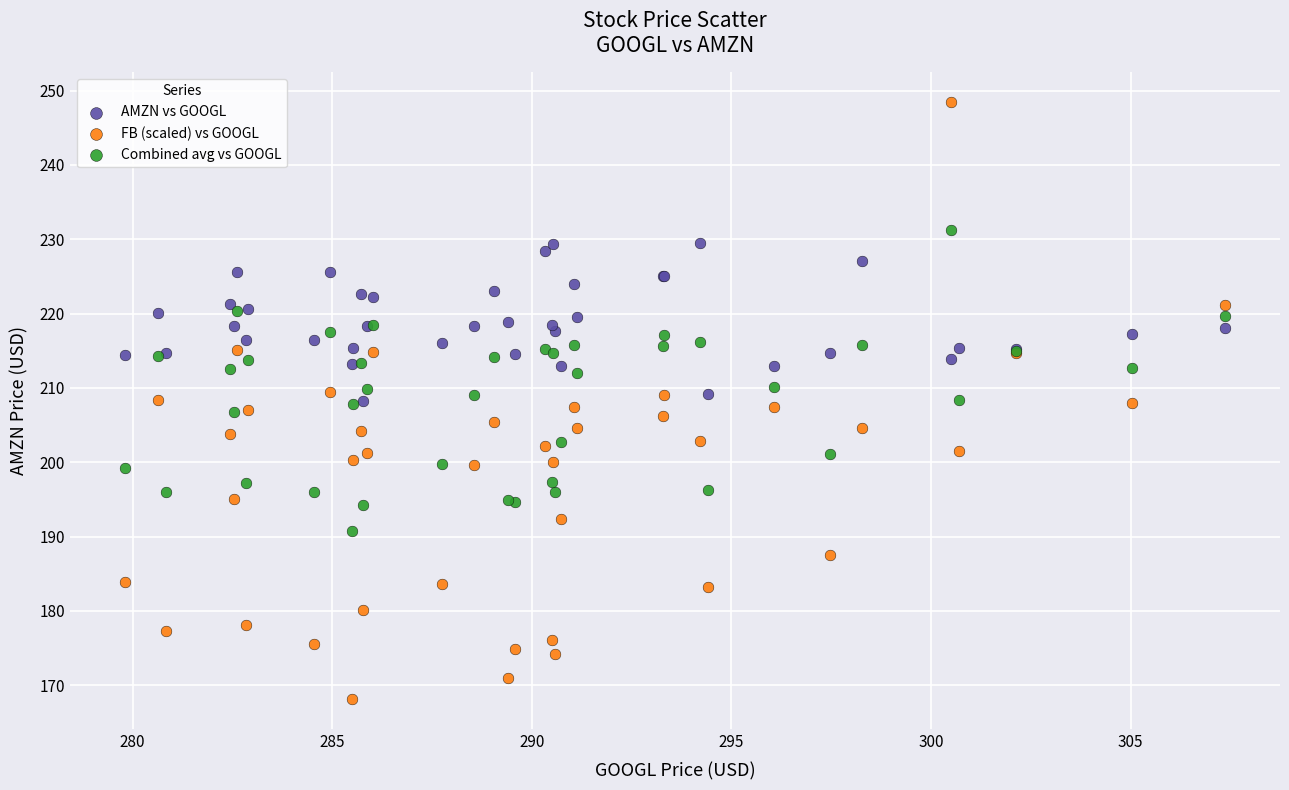

Which series reaches the maximum Y coordinate?

FB (scaled) vs GOOGL